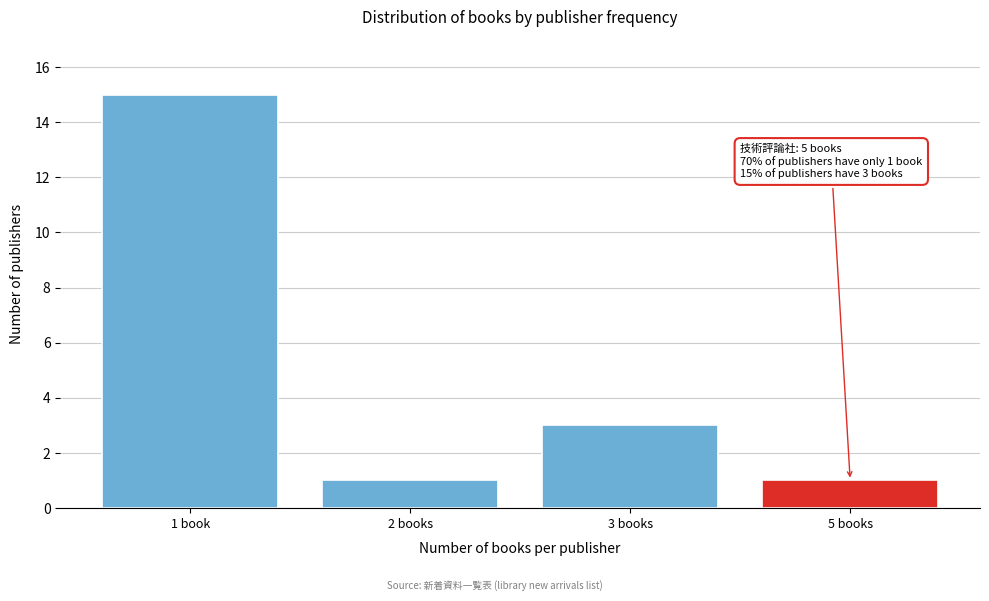

Reading right to left, list all the values displayed in this chart.

5 books=1	3 books=3	2 books=1	1 book=15